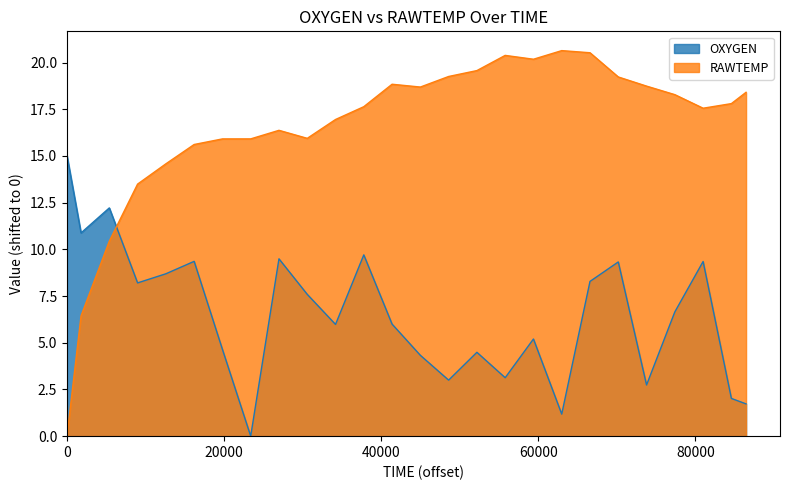

What is the total value across all series at 1343756736?

23.0